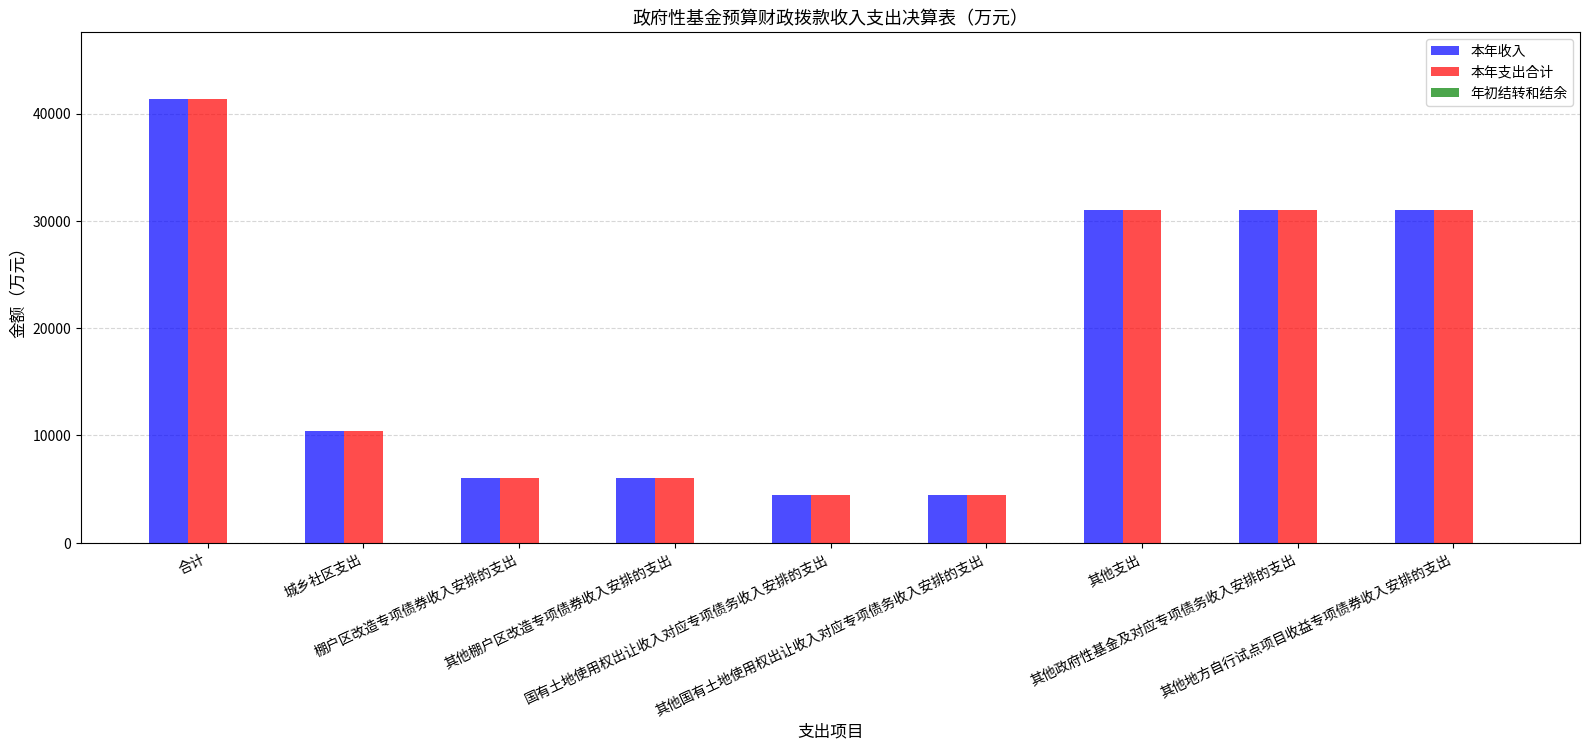

What is the value of the 本年收入 bar at the 3rd from the left?

6000